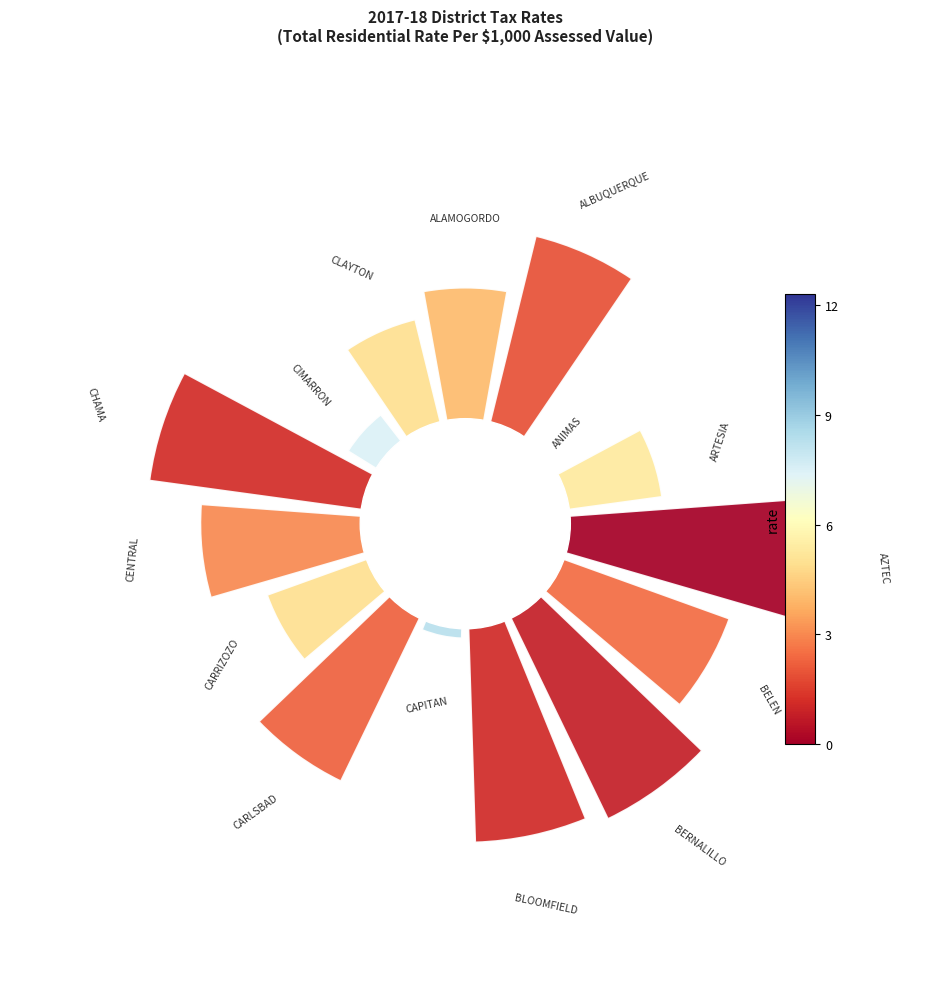

Are the bars horizontal?

No